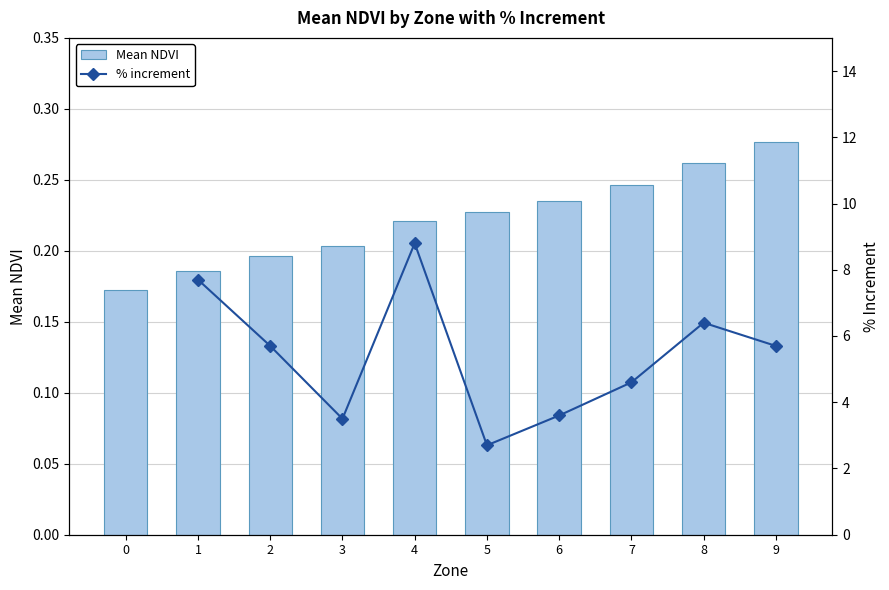

The value of Mean NDVI at 0 is 0.3. True or false?

False